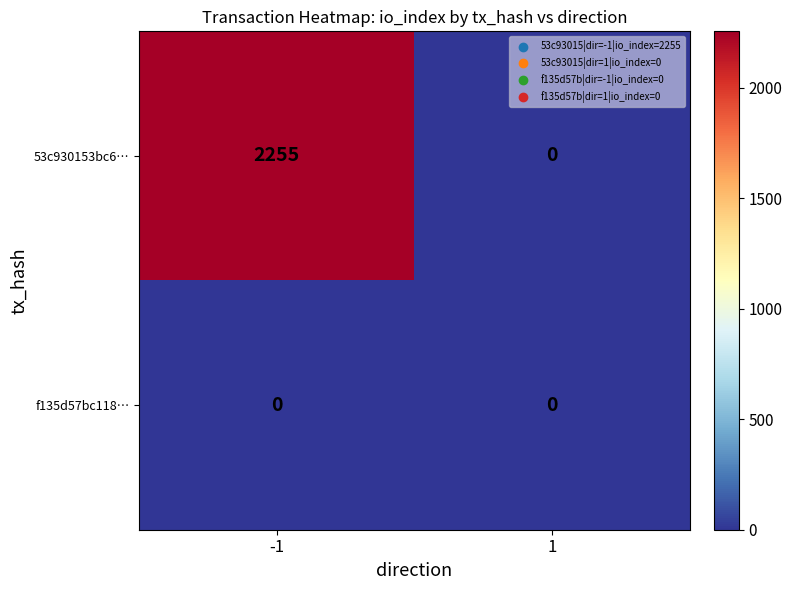

Reading left to right, extract all data points from this chart.

53c930153bc6…: -1=2255	1=0
f135d57bc118…: -1=0	1=0